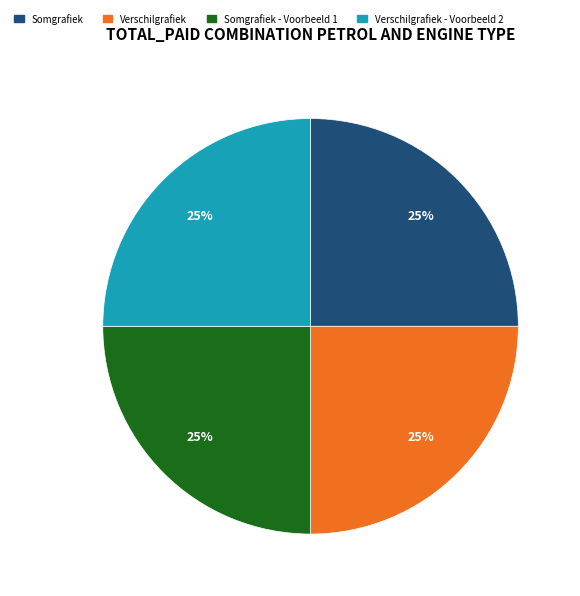

Is there any slice that represents more than half of the pie?

No